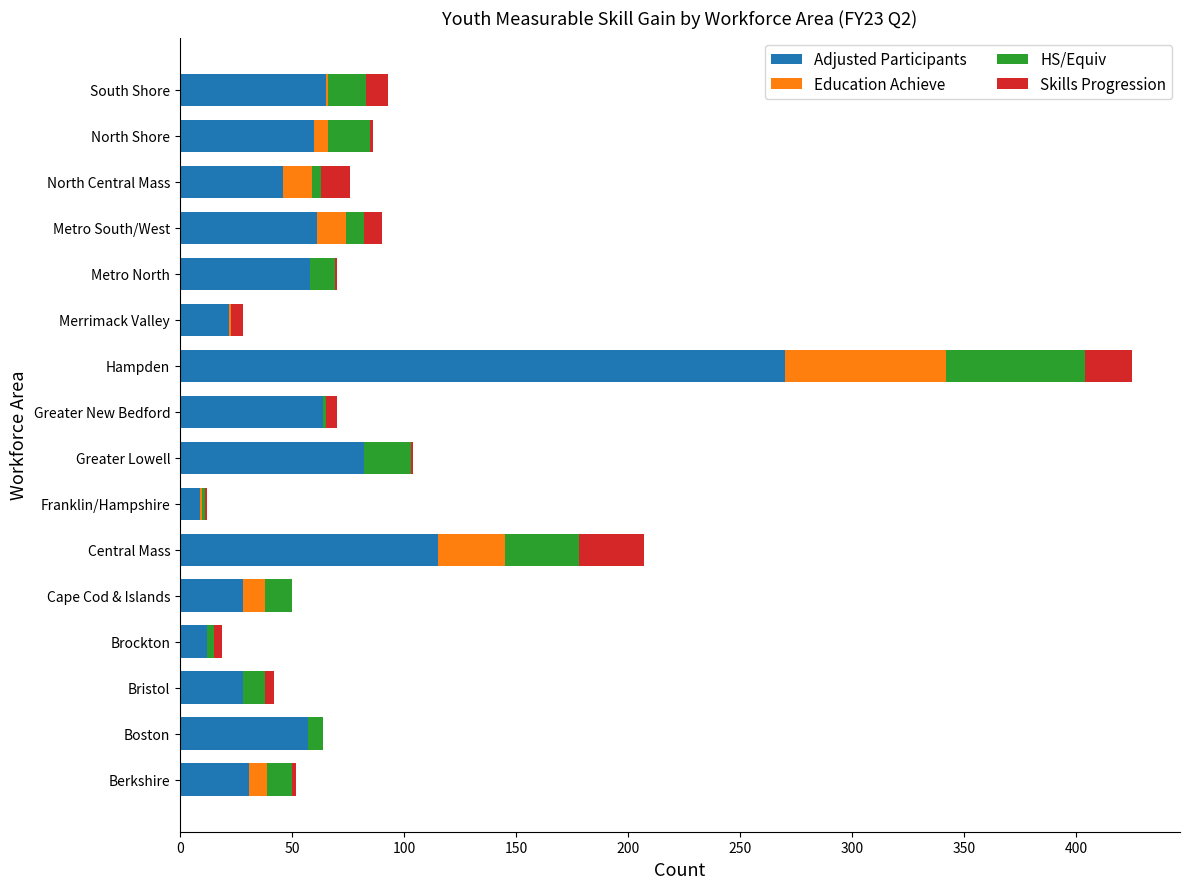

At which label is Adjusted Participants closest to 139?

Central Mass